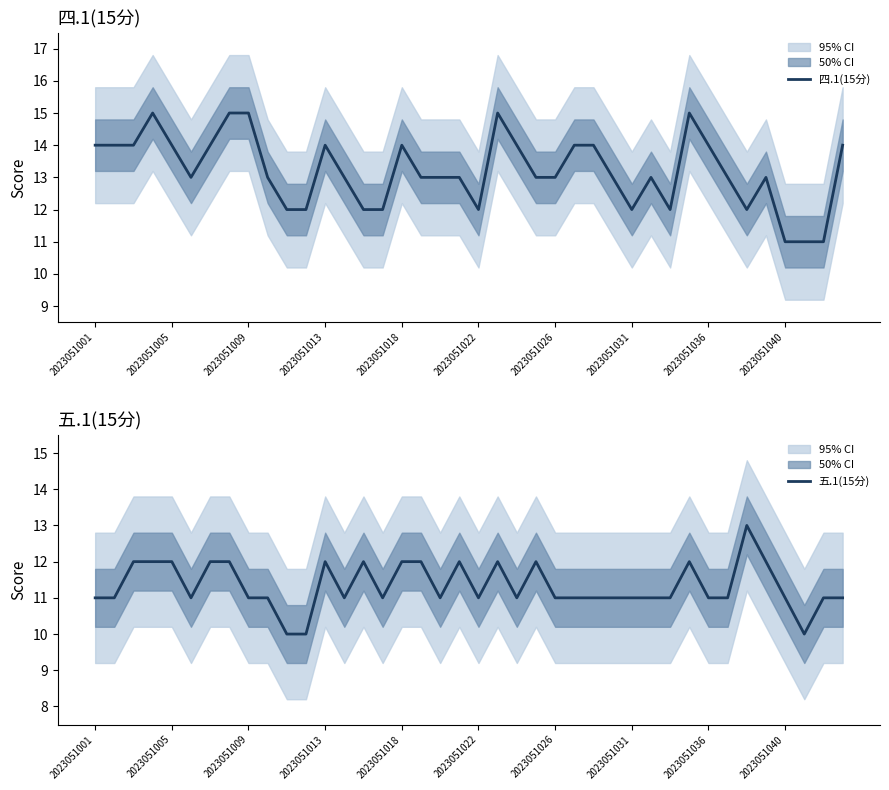

At which label does 四.1(15分) first exceed 13?

2023051001